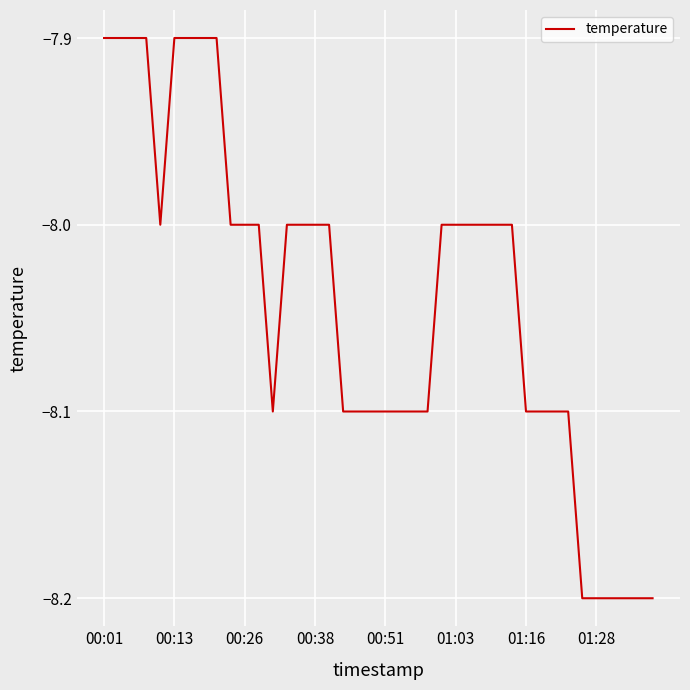

What is the difference between the maximum and minimum values?

0.3